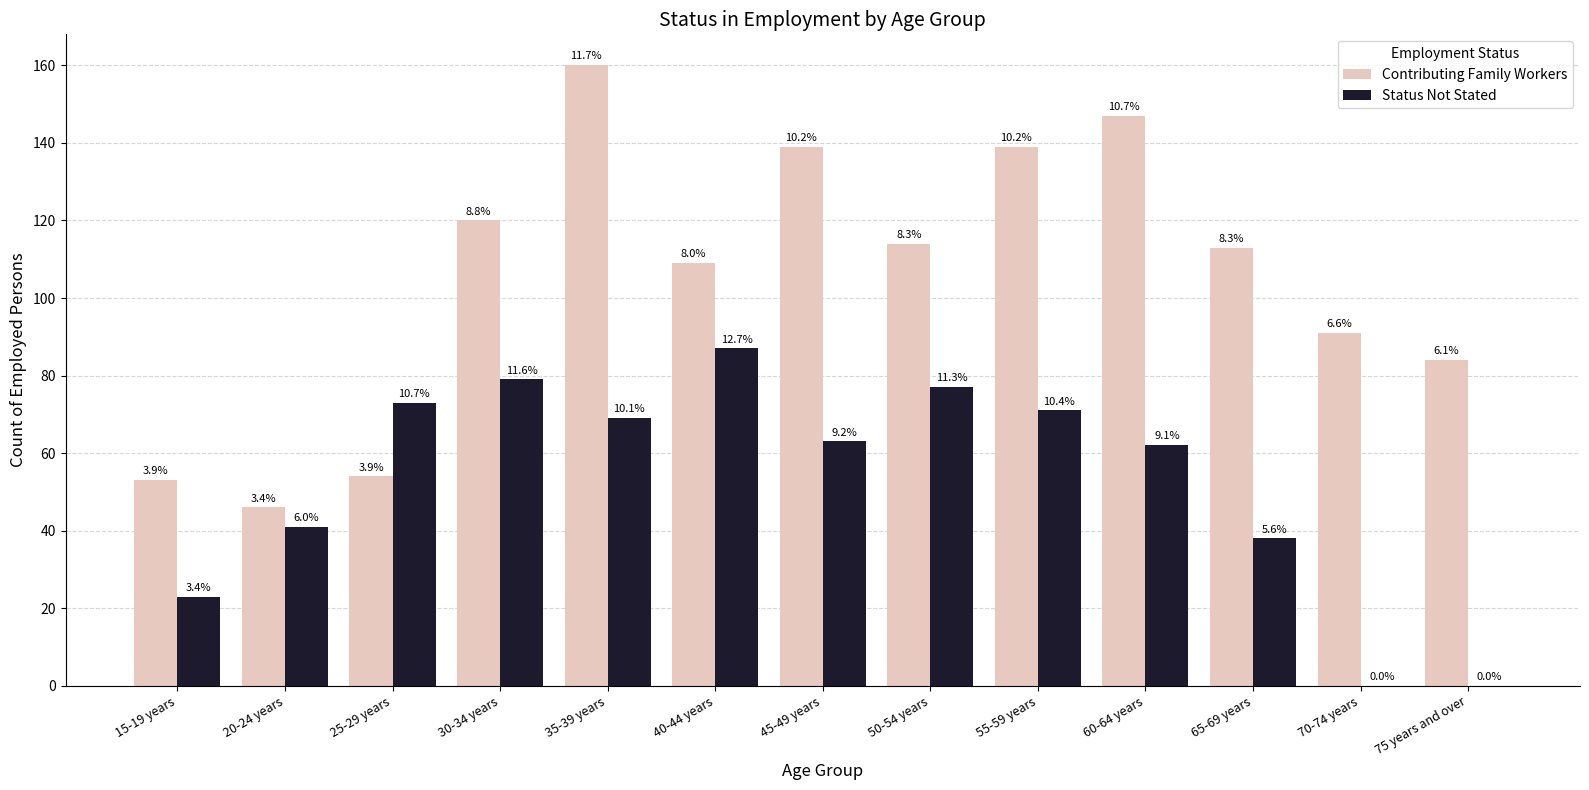

Which series has the largest total across all categories?

Contributing Family Workers